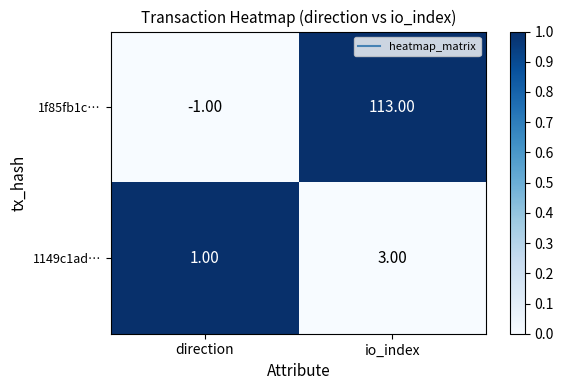

Which series has the largest total across all categories?

1f85fb1c…